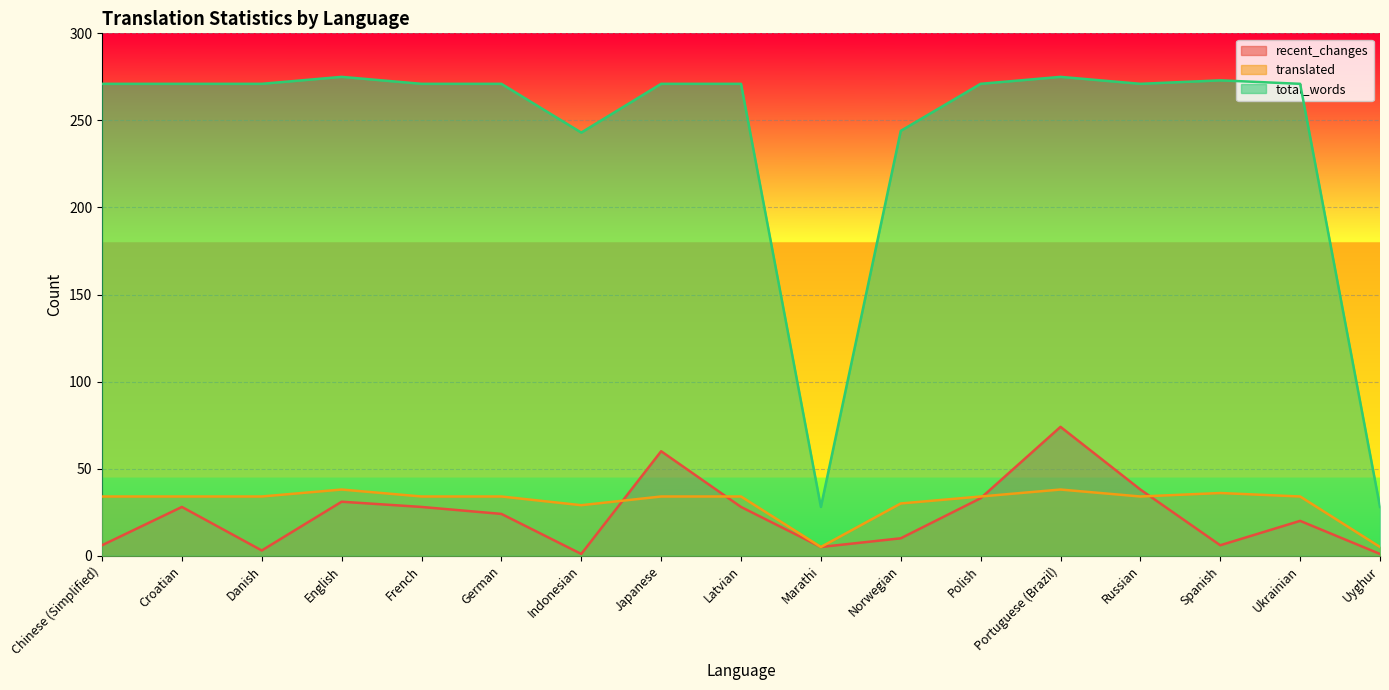

Which series has the largest range (max minus min)?

total_words